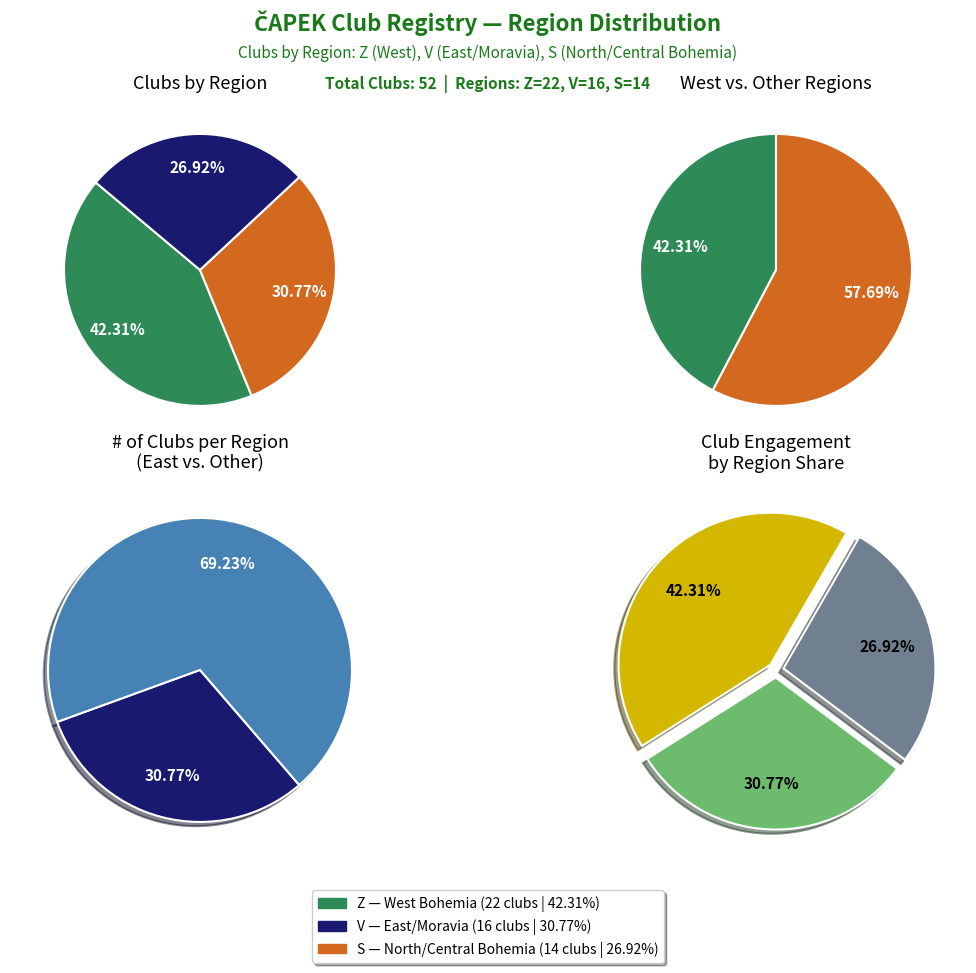

Rank the categories by value from lowest to highest.

S, V, Z